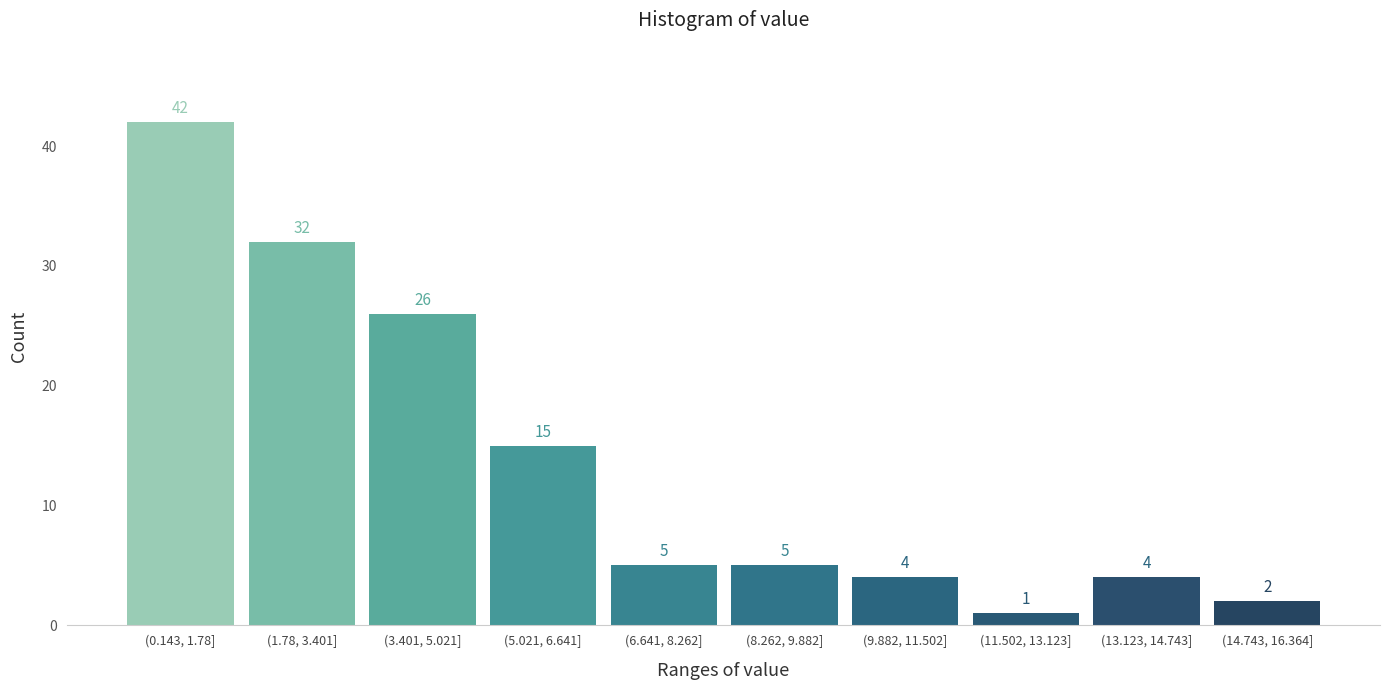

Reading left to right, extract all data points from this chart.

(0.143, 1.78]=42	(1.78, 3.401]=32	(3.401, 5.021]=26	(5.021, 6.641]=15	(6.641, 8.262]=5	(8.262, 9.882]=5	(9.882, 11.502]=4	(11.502, 13.123]=1	(13.123, 14.743]=4	(14.743, 16.364]=2